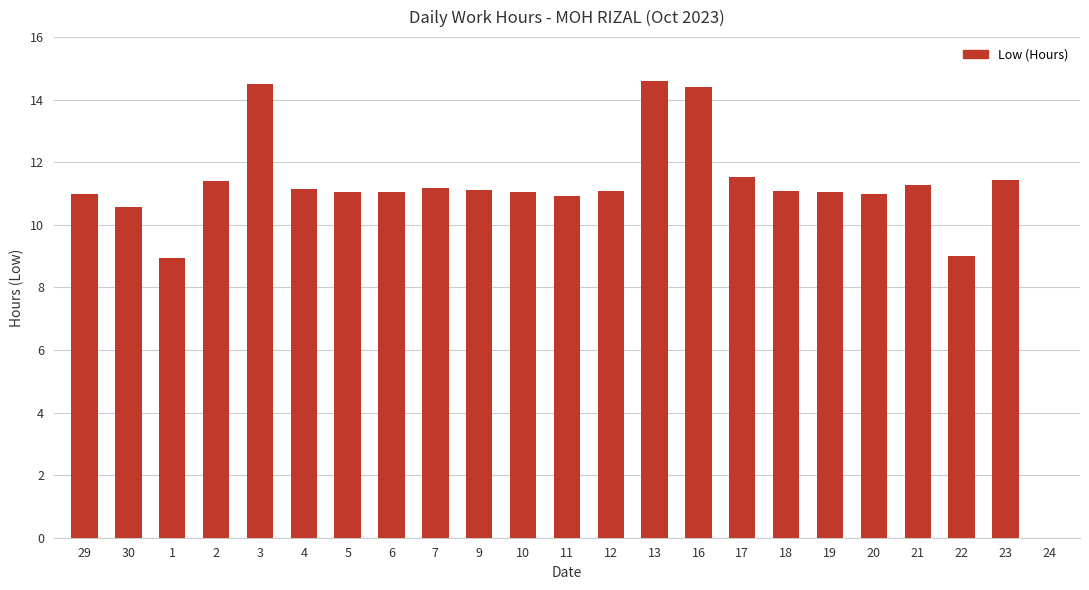

What is the sum of the values at 20 and 2?

22.4